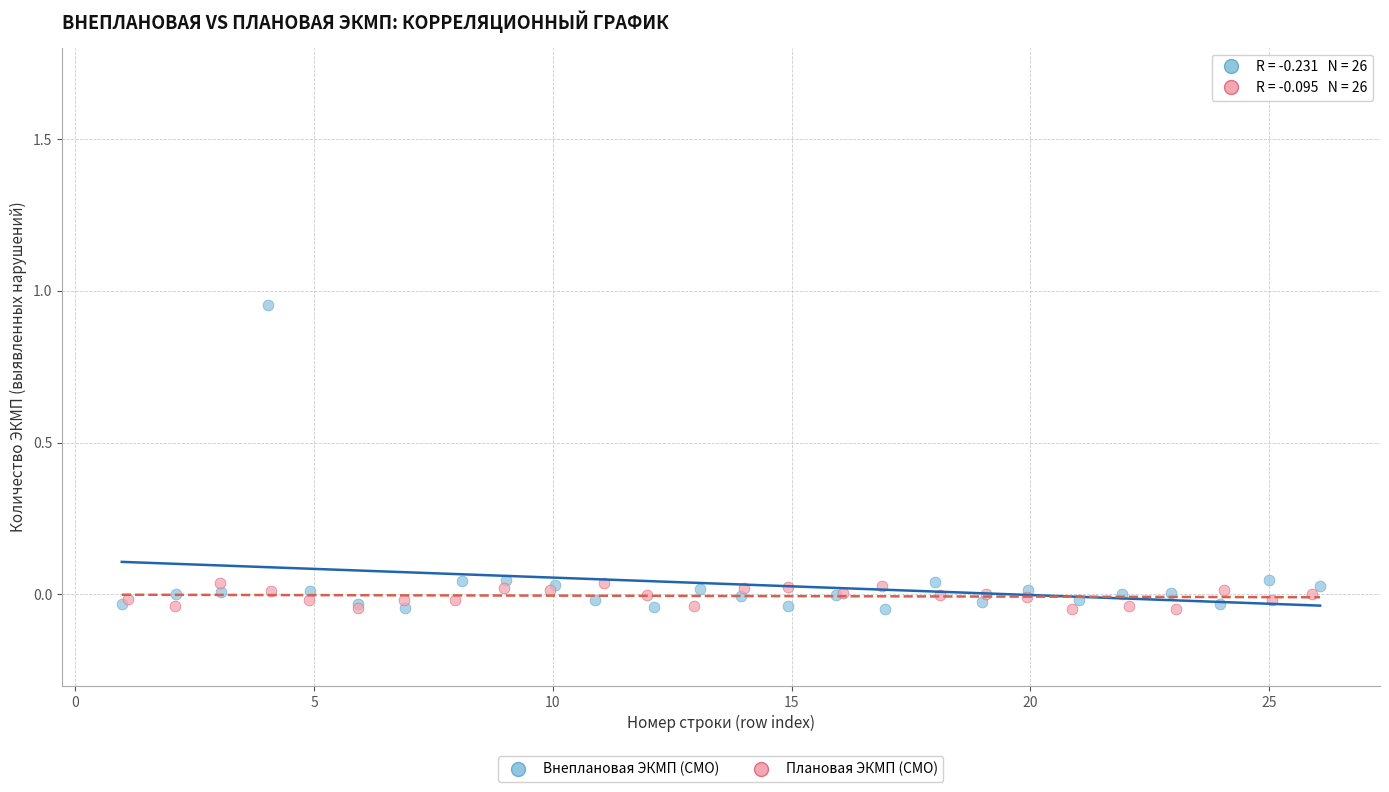

Which series has the widest spread of Y values?

Внеплановая ЭКМП (СМО)